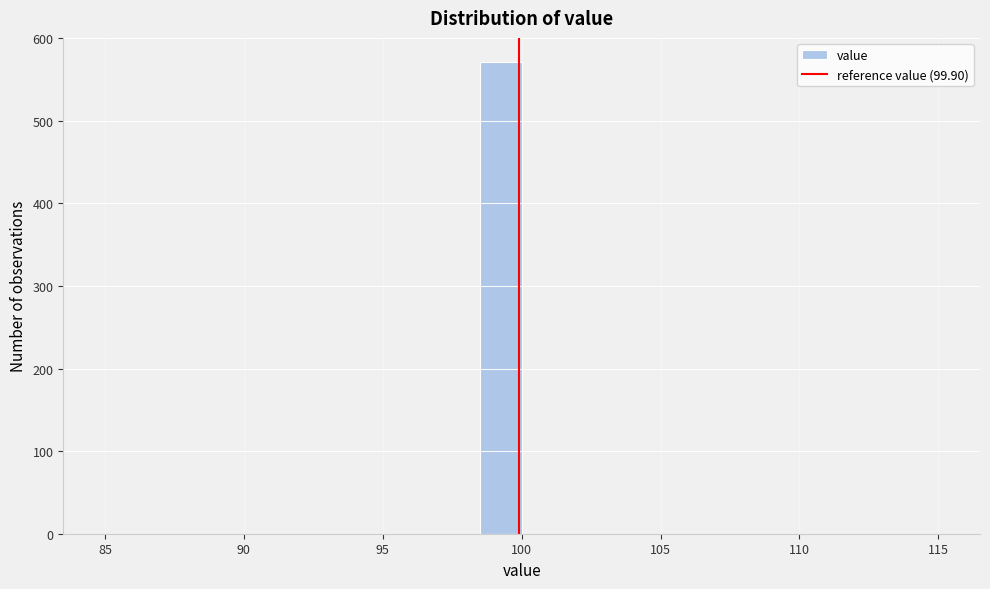

Around what value on the x-axis is the tallest bar? Give the approximate position of its centre, as read against the axis.

99.5